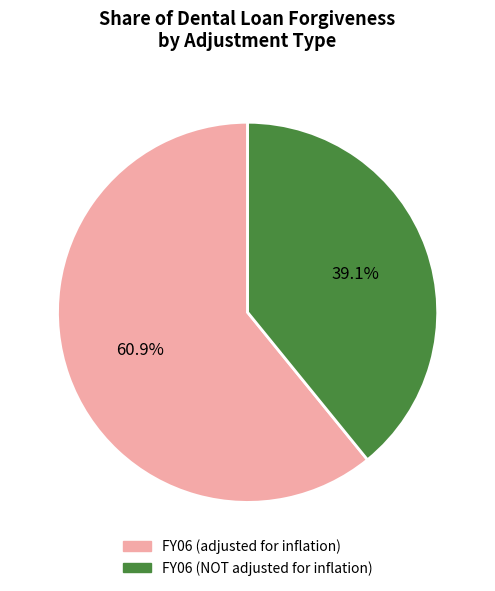

Combined, do FY06 (adjusted for inflation) and FY06 (NOT adjusted for inflation) account for over 50%?

Yes